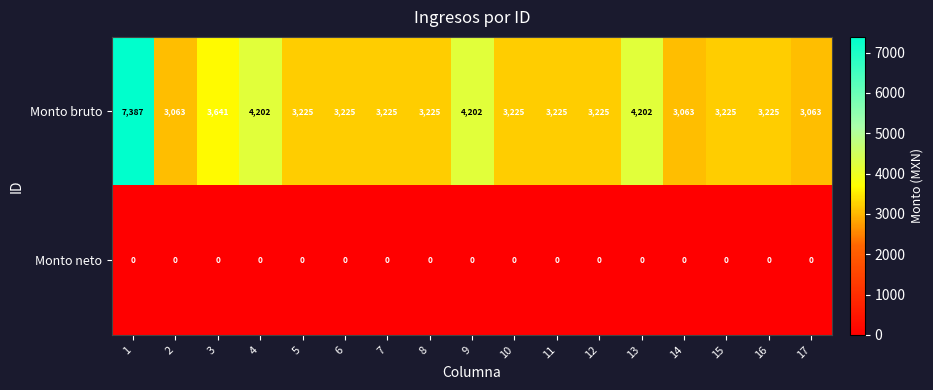

What is the total value across all series at 5?

3225